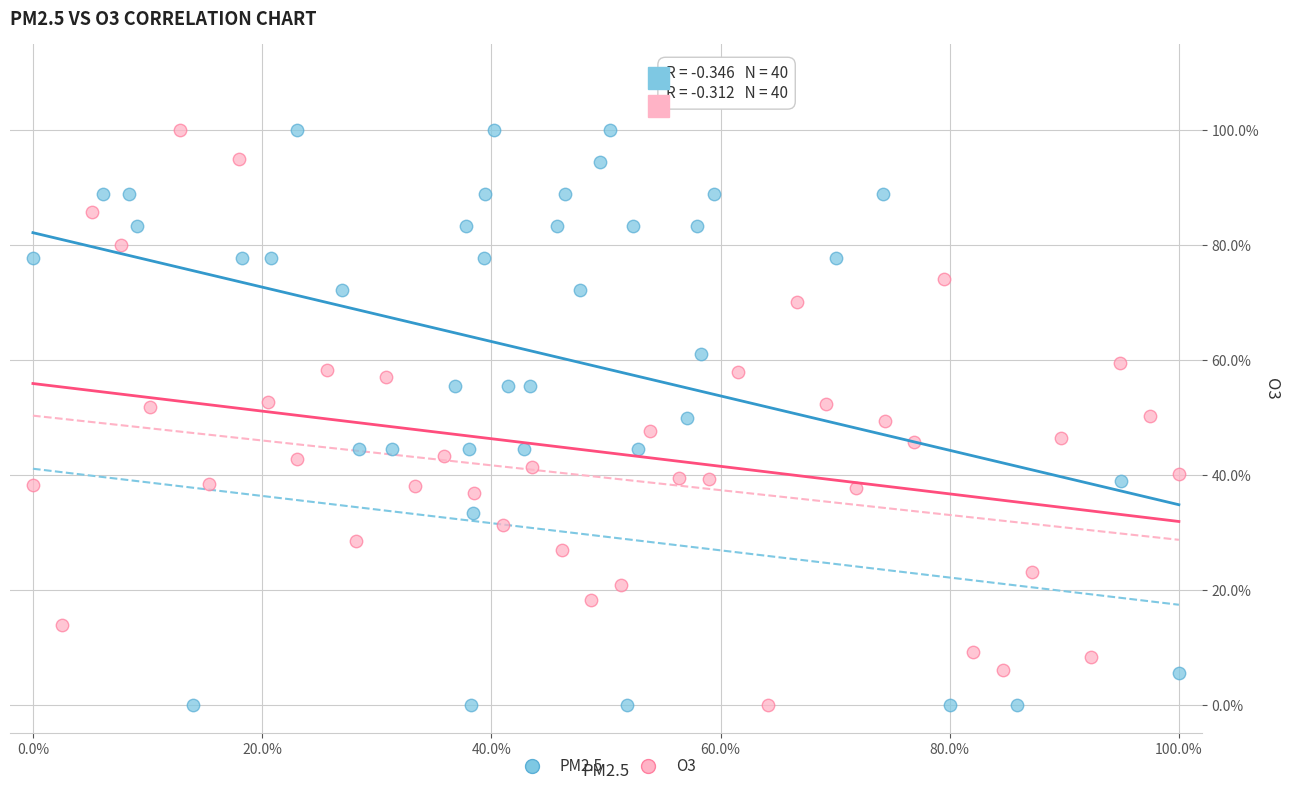

What are all the series names shown in the legend?

PM2.5, O3